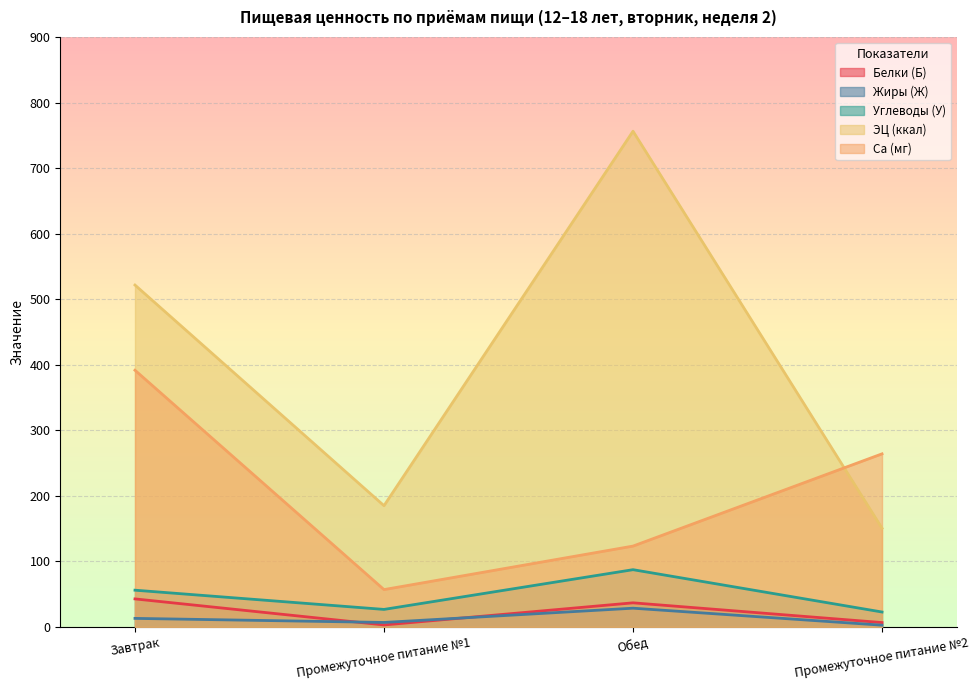

Reading left to right, transcribe all the data shown in this chart.

Белки (Б): Завтрак=42.7	Промежуточное питание №1=3.0	Обед=36.7	Промежуточное питание №2=6.6
Жиры (Ж): Завтрак=13.0	Промежуточное питание №1=6.8	Обед=28.5	Промежуточное питание №2=2.6
Углеводы (У): Завтрак=56.0	Промежуточное питание №1=26.7	Обед=87.3	Промежуточное питание №2=22.7
ЭЦ (ккал): Завтрак=521.5	Промежуточное питание №1=184.9	Обед=756.2	Промежуточное питание №2=150.5
Ca (мг): Завтрак=391.6	Промежуточное питание №1=56.9	Обед=123.3	Промежуточное питание №2=264.0